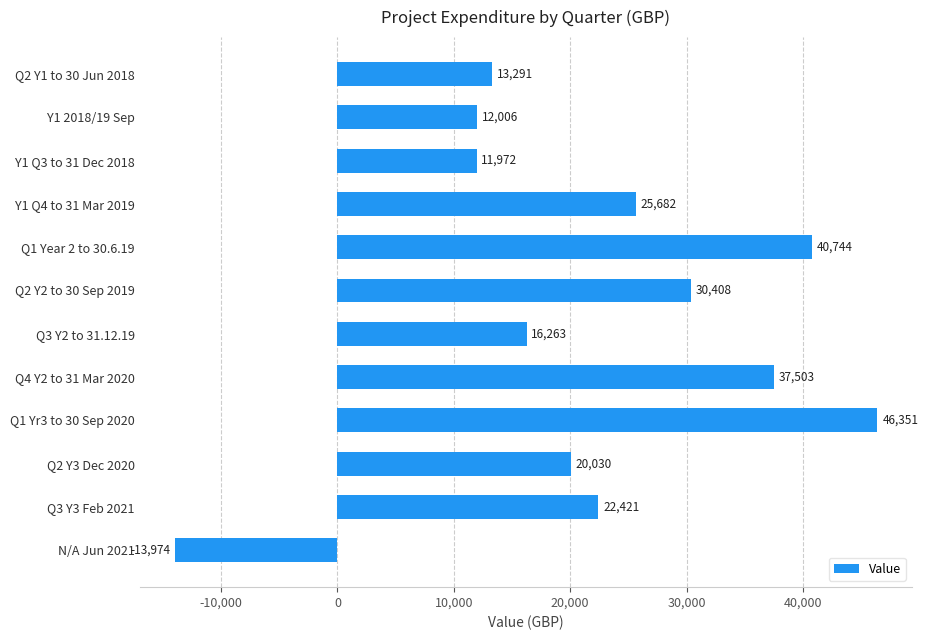

What is the difference between the second highest and minimum values?

54718.0